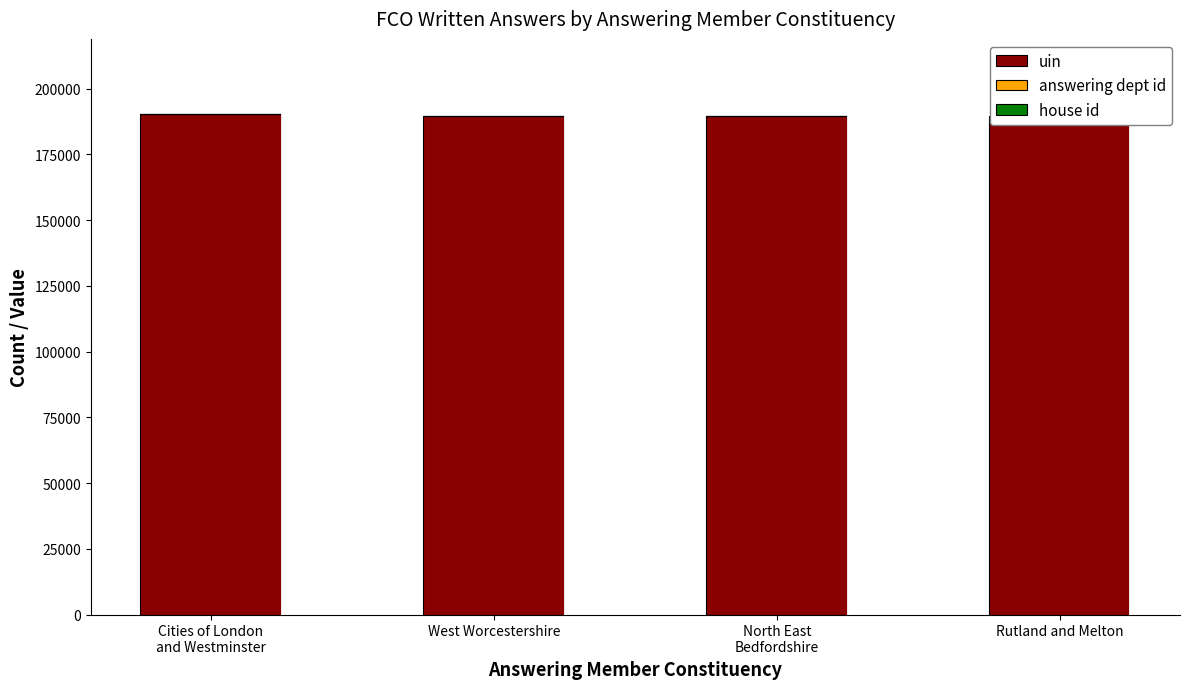

The uin series shows 86456 at Cities of London
and Westminster. True or false?

False